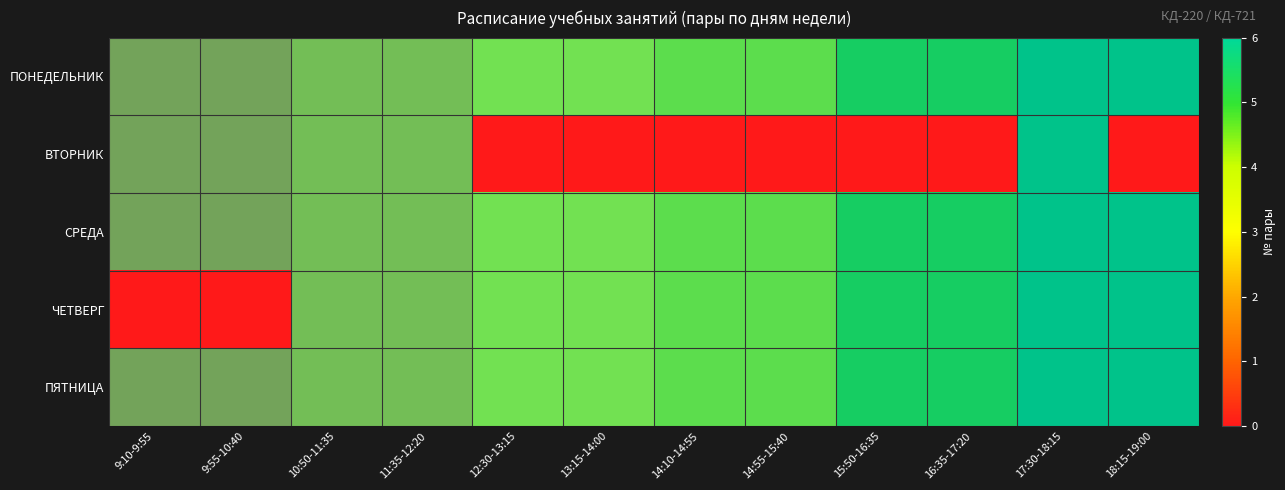

What is the difference between the maximum and minimum values in the ПОНЕДЕЛЬНИК series?

5